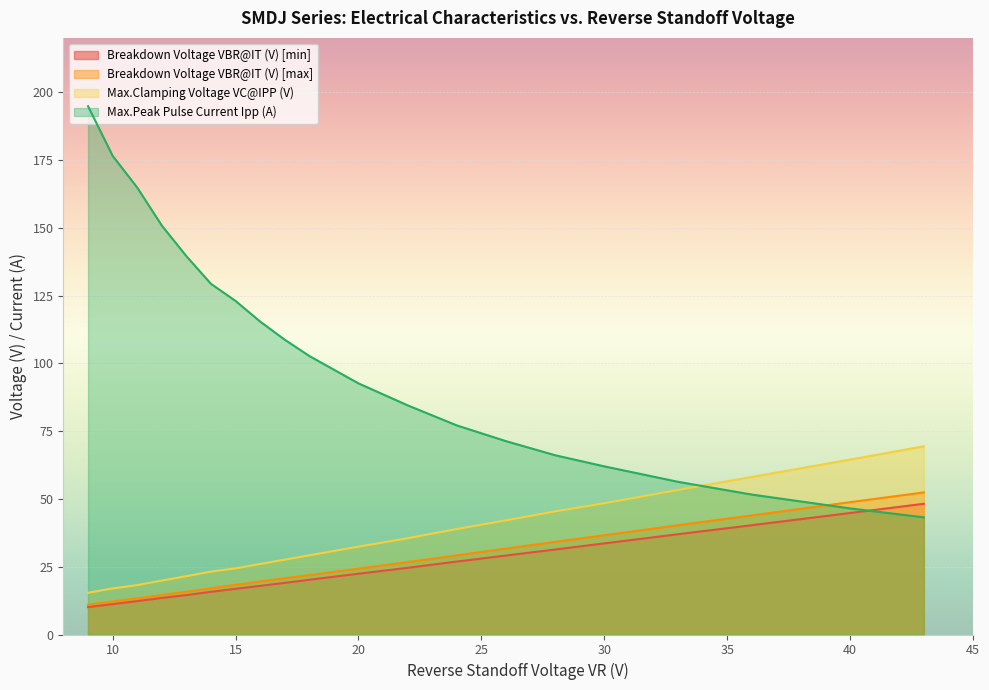

True or false: Breakdown Voltage VBR@IT (V) [min] and Breakdown Voltage VBR@IT (V) [max] cross at least once.

False